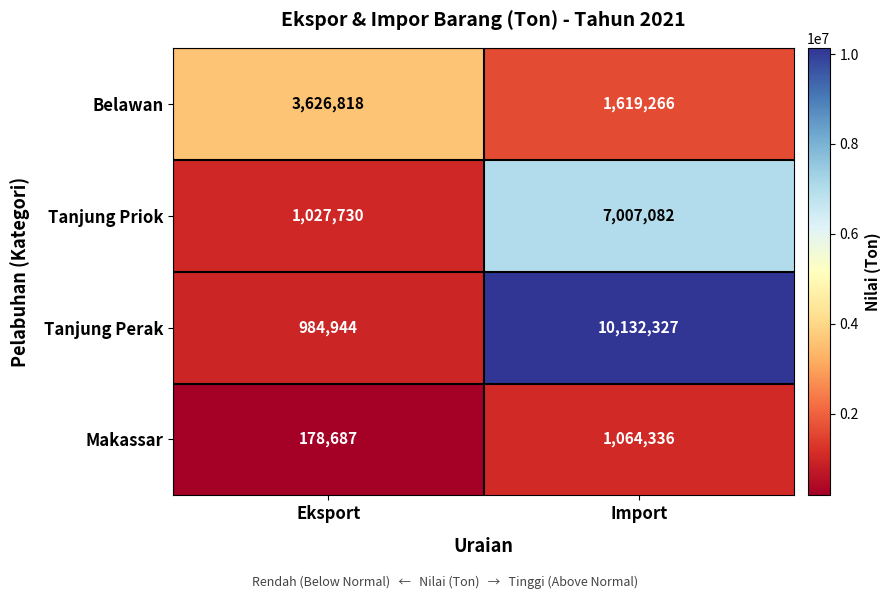

What is the average value of the Tanjung Priok series?

4017406